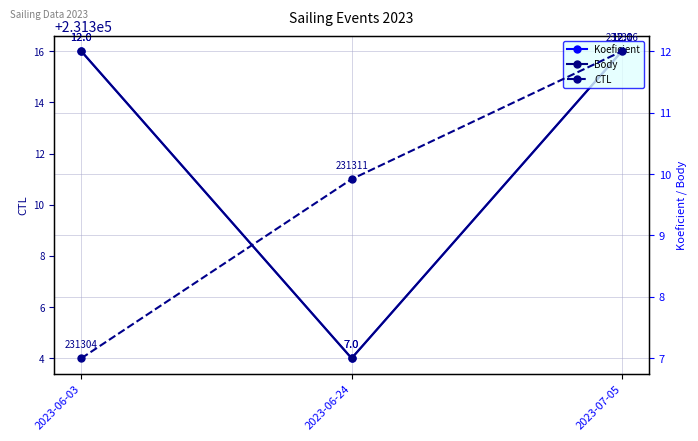

Reading right to left, list all the values displayed in this chart.

Koeficient: 12	7	12
Body: 12	7	12
CTL: 231316	231311	231304